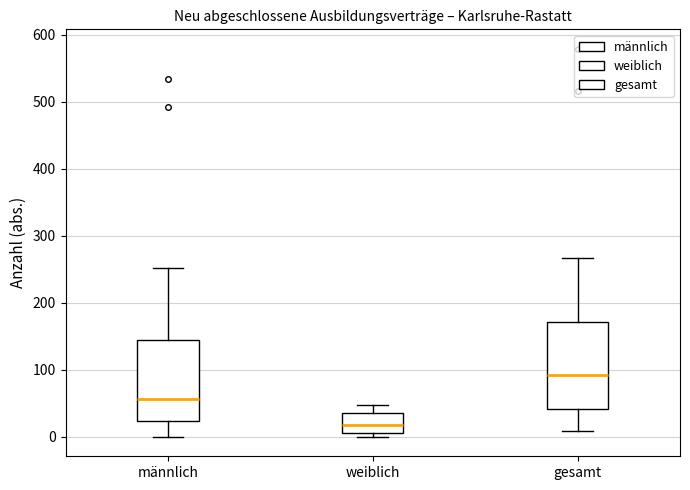

Where does the upper whisker of the box for weiblich end on the y-axis? The values are not printed on the chart, so give them approximately, as read against the axis.

50